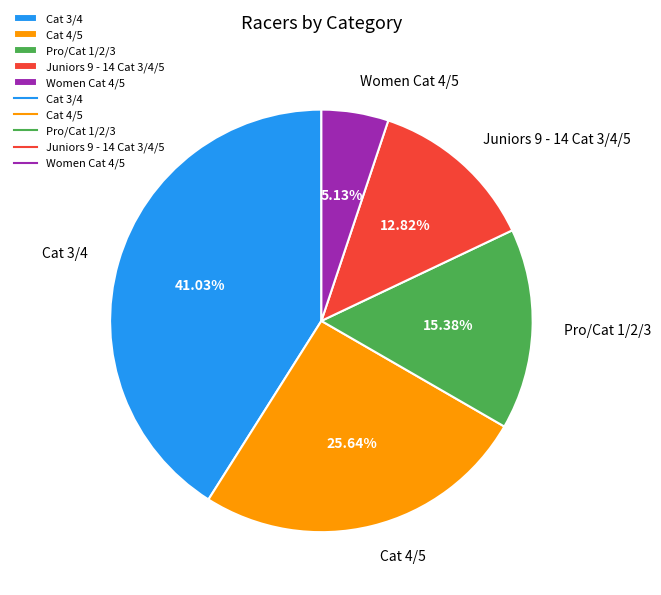

How many slices are in this pie chart?

5